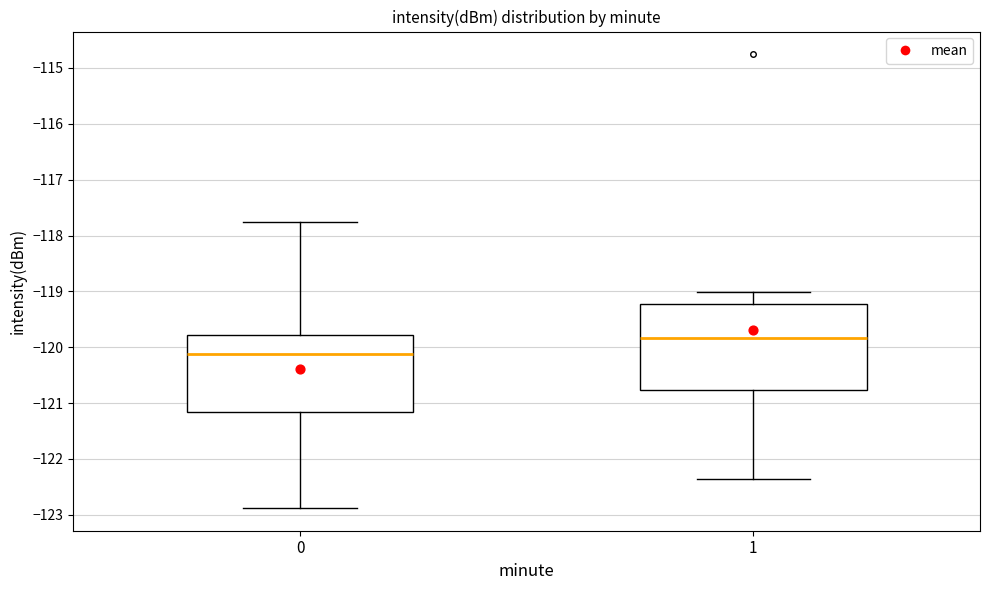

Reading left to right, transcribe this box plot: for each box, give where its median line is, the range the box spans, and where its two whiskers end, as read against the y-axis. The values are not printed on the chart, so give them approximately, as read against the axis.

0: median -120.1, box -121.2 to -119.8, whiskers -122.9 to -117.8
1: median -119.8, box -120.8 to -119.2, whiskers -122.4 to -119.0